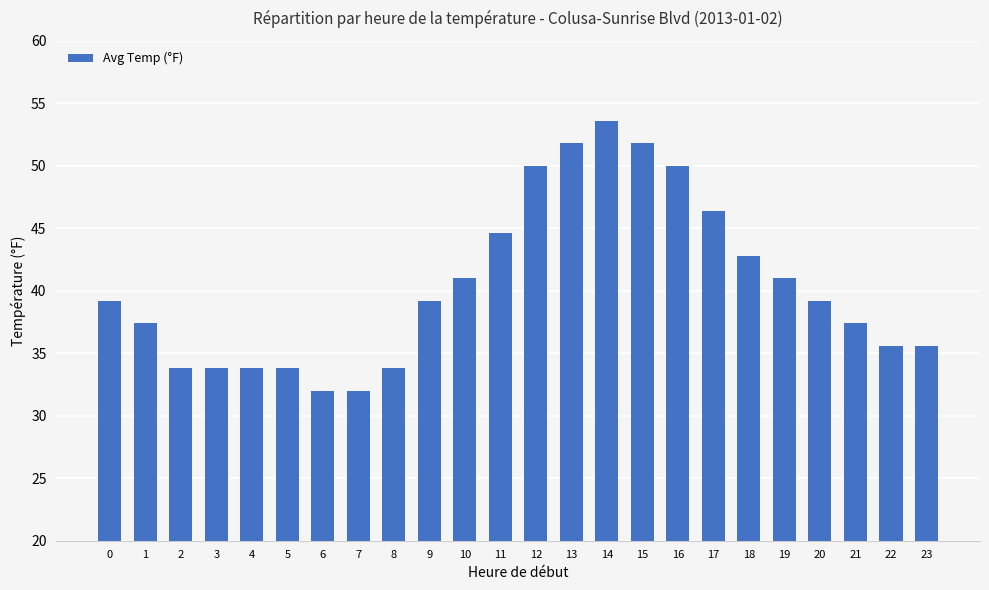

How many bars are there in total?

24